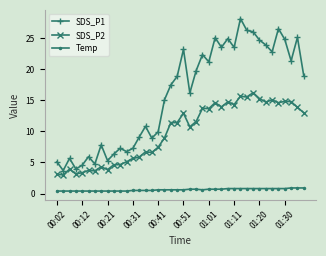

What is the difference between the second highest and minimum values in the SDS_P2 series?

12.6